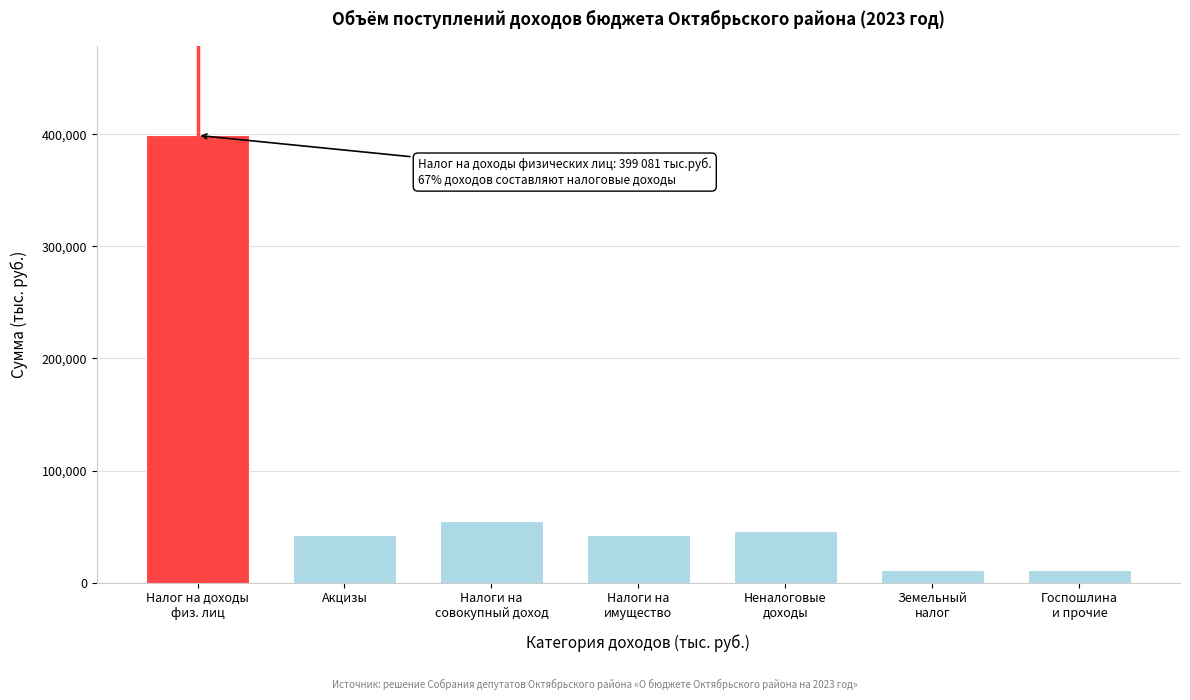

Is it true that the value at Акцизы is 42392.7?

True